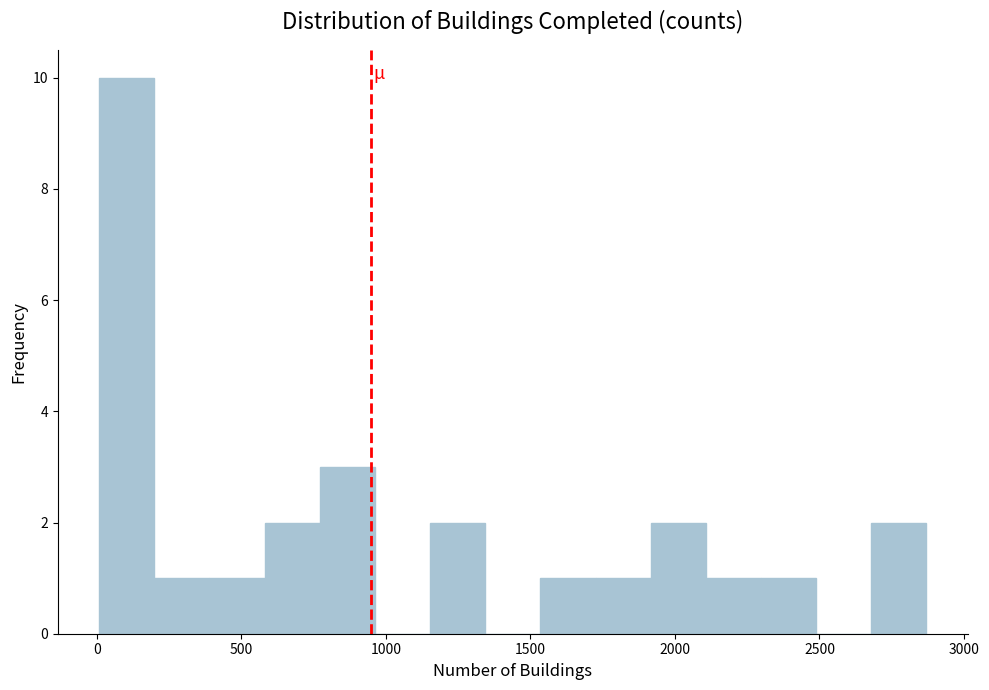

Around what value on the x-axis is the tallest bar? Give the approximate position of its centre, as read against the axis.

100